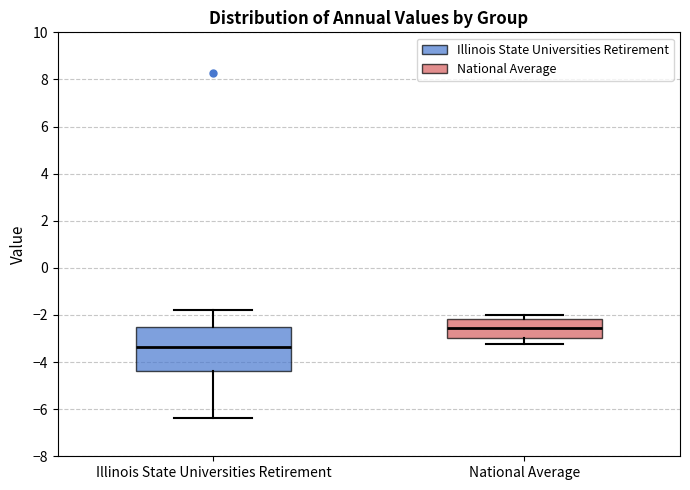

Comparing the boxes themselves (not the whiskers), which one is the tallest?

Illinois State Universities Retirement